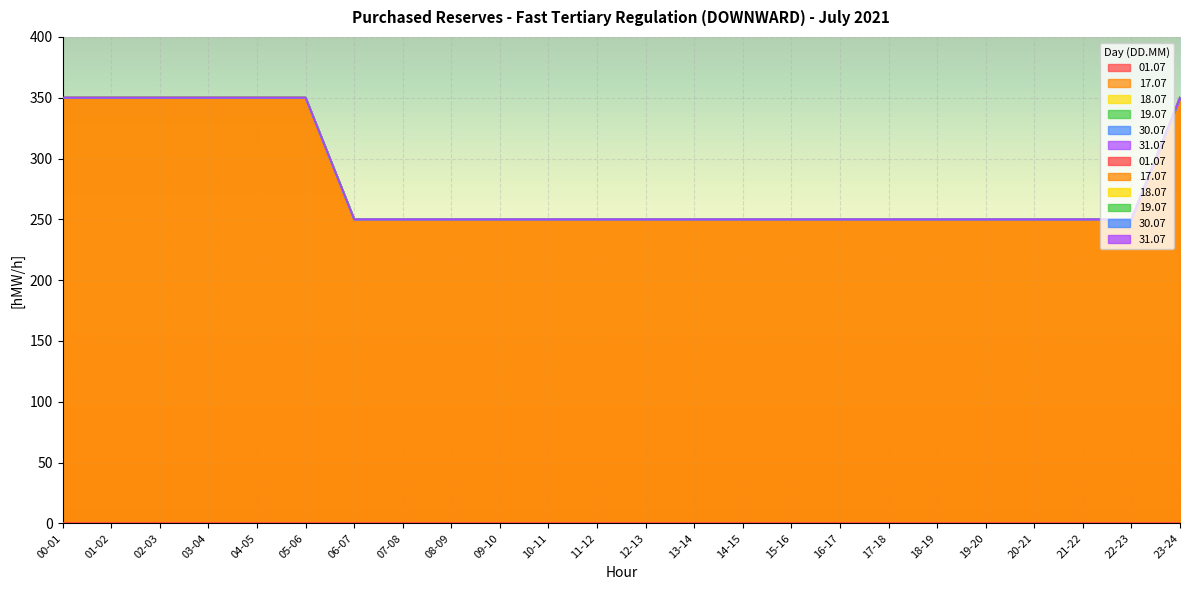

True or false: 17.07 and 01.07 cross at least once.

False